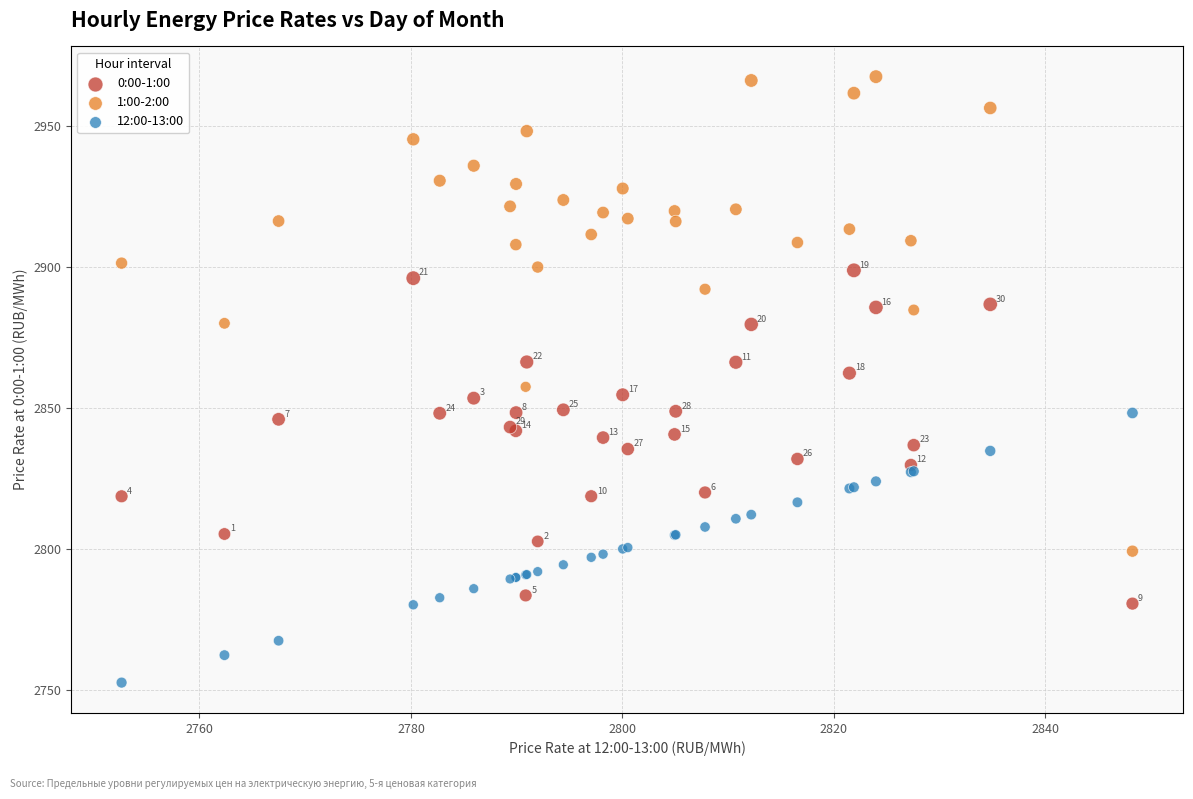

Which series has the widest spread of Y values?

1:00-2:00